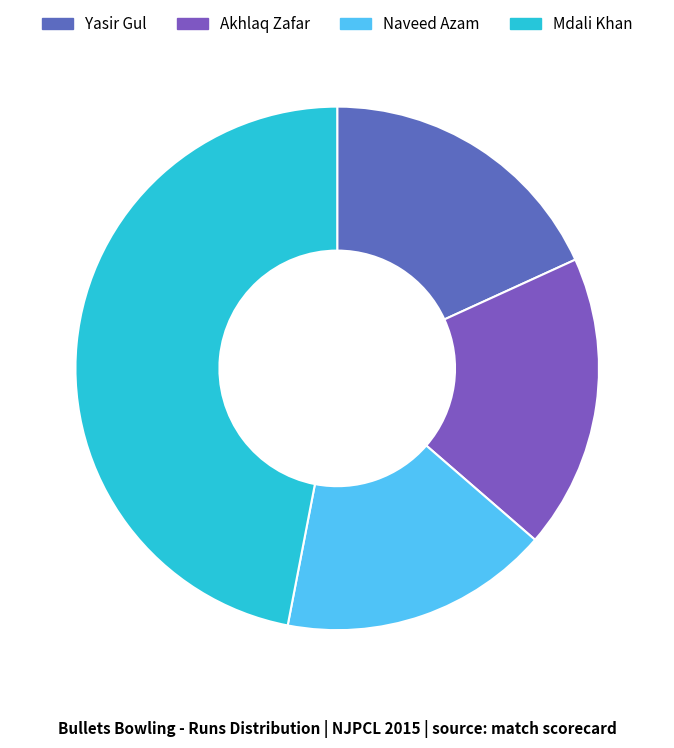

Count the number of slices in the pie.

4